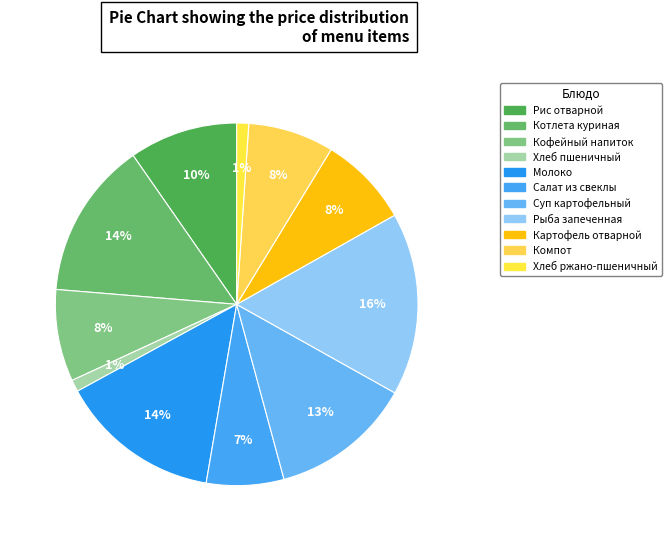

How many slices are in this pie chart?

11